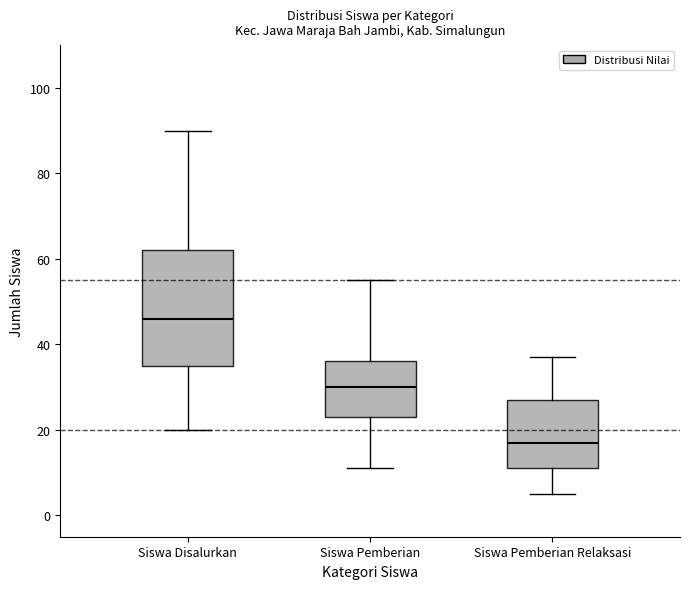

Which box's median line is the lowest?

Siswa Pemberian Relaksasi